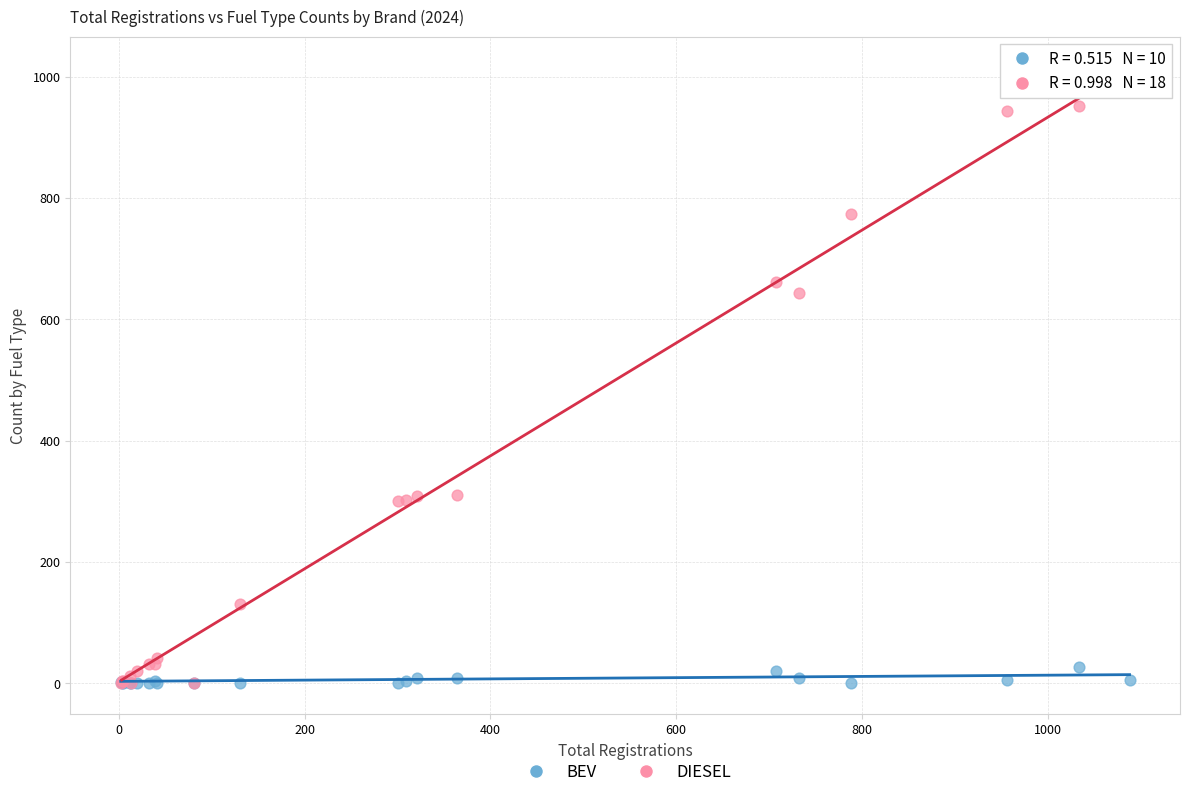

Which series contains the highest Y value?

DIESEL